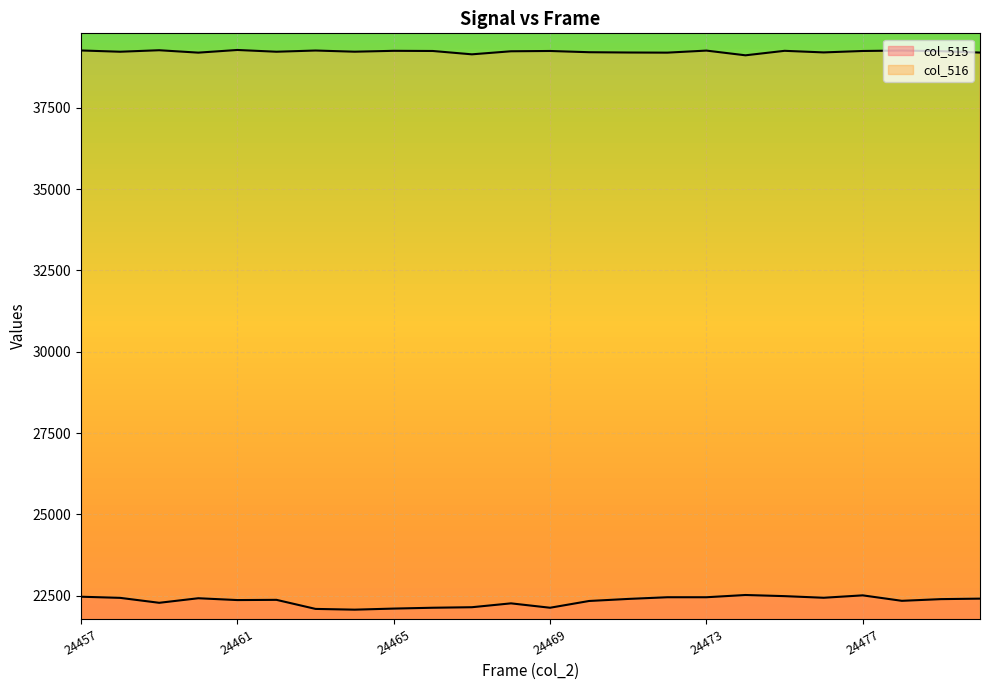

Which label corresponds to the smallest value in the chart?

24464